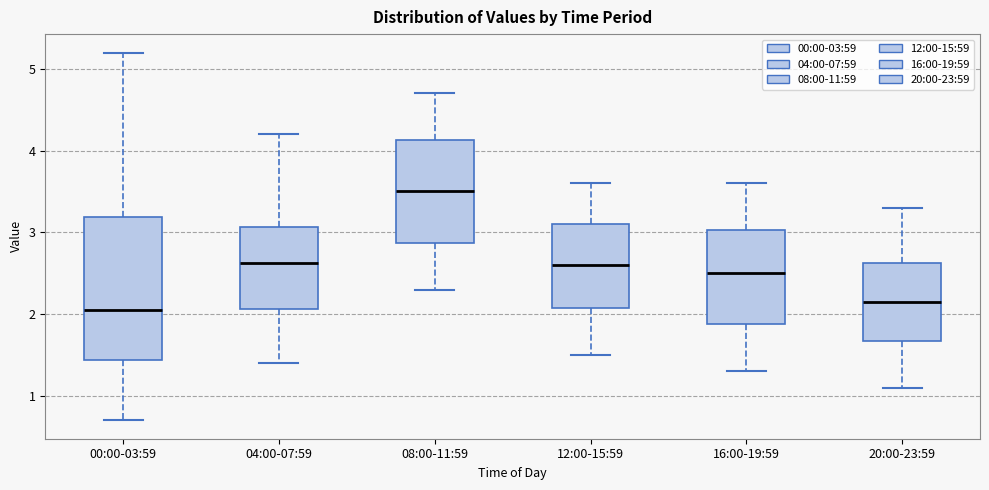

Reading left to right, transcribe this box plot: for each box, give where its median line is, the range the box spans, and where its two whiskers end, as read against the y-axis. The values are not printed on the chart, so give them approximately, as read against the axis.

00:00-03:59: median 2.1, box 1.4 to 3.2, whiskers 0.7 to 5.2
04:00-07:59: median 2.6, box 2.1 to 3.1, whiskers 1.4 to 4.2
08:00-11:59: median 3.5, box 2.9 to 4.1, whiskers 2.3 to 4.7
12:00-15:59: median 2.6, box 2.1 to 3.1, whiskers 1.5 to 3.6
16:00-19:59: median 2.5, box 1.9 to 3.0, whiskers 1.3 to 3.6
20:00-23:59: median 2.2, box 1.7 to 2.6, whiskers 1.1 to 3.3